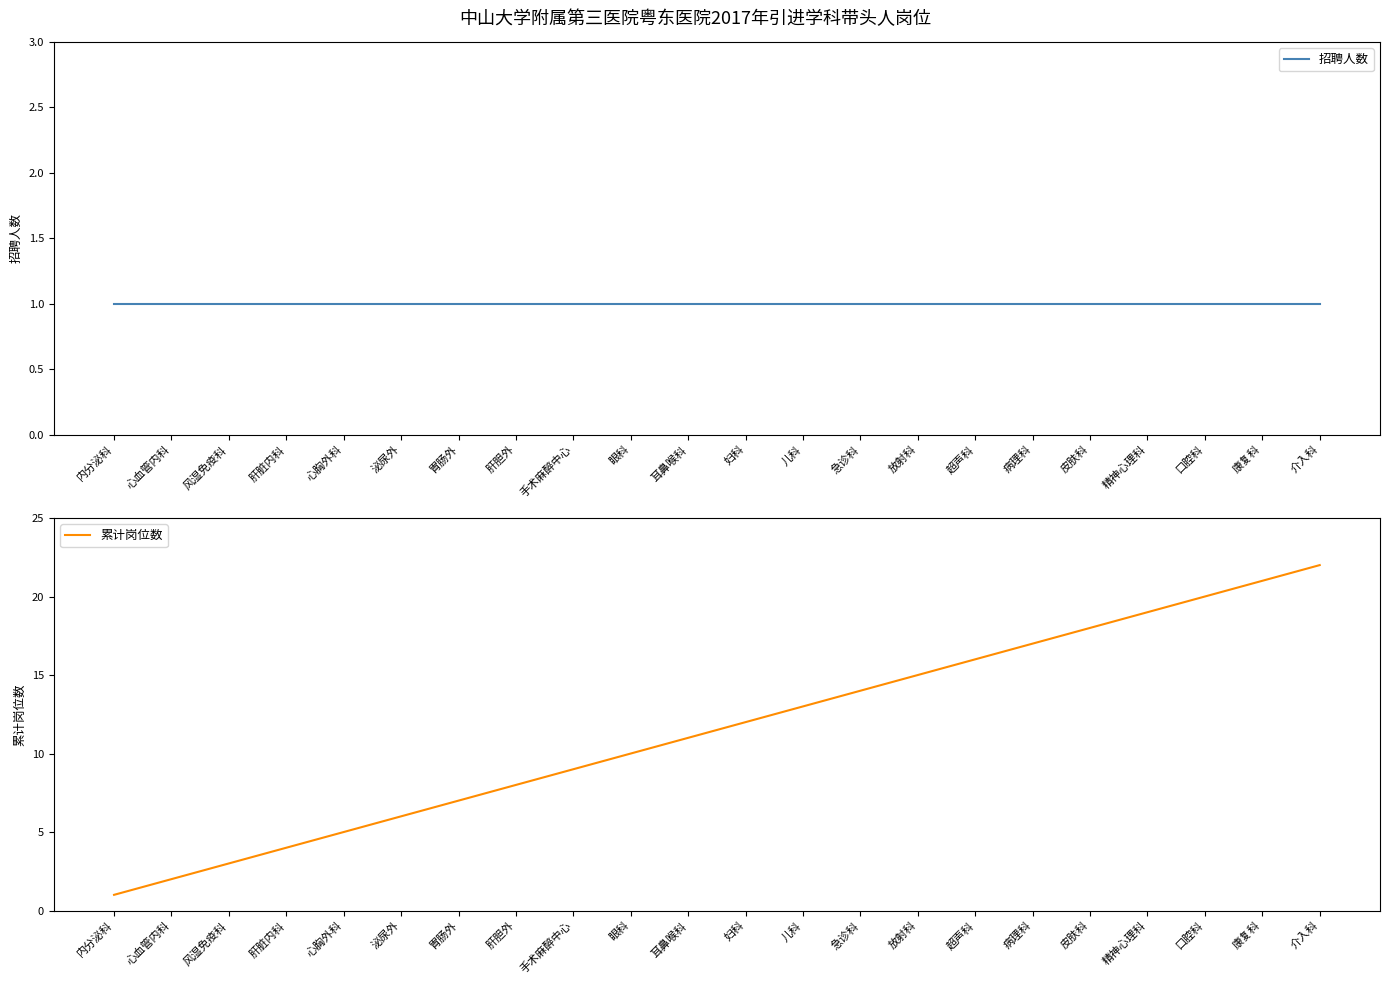

True or false: 累计岗位数 and 招聘人数 intersect in this chart.

False